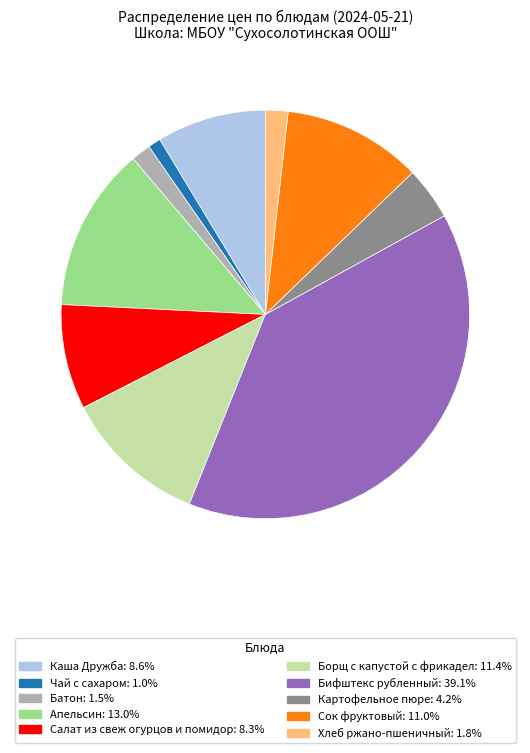

How many slices are in this pie chart?

10